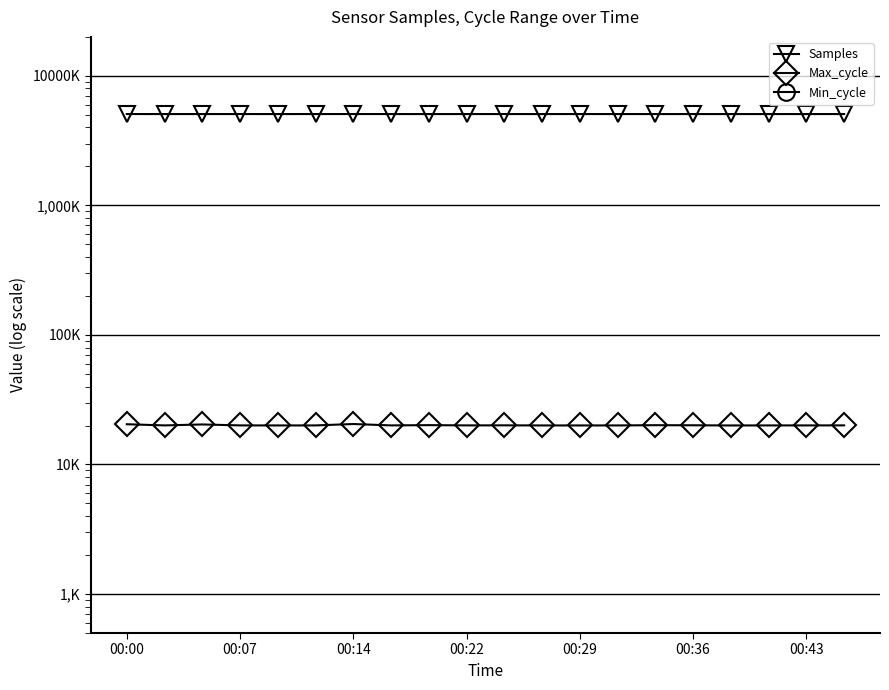

The value of Max_cycle at 8 is 12240. True or false?

False